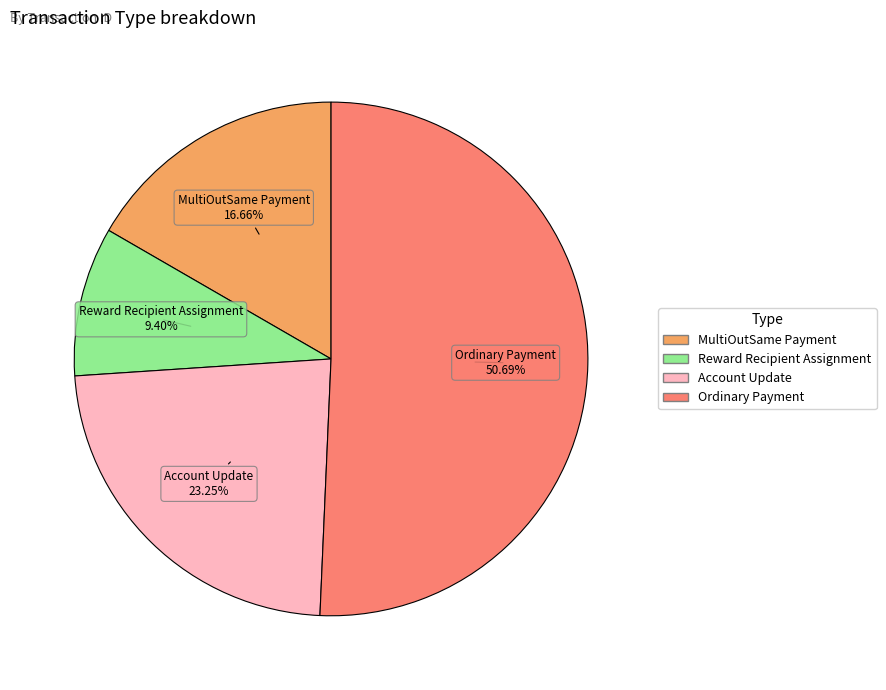

Between Reward Recipient Assignment and MultiOutSame Payment, which is larger?

MultiOutSame Payment